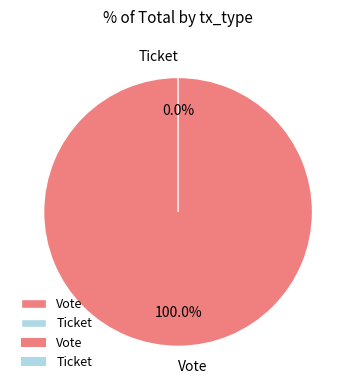

To the nearest percent, what is the difference between the largest and smallest slice percentages?

100%